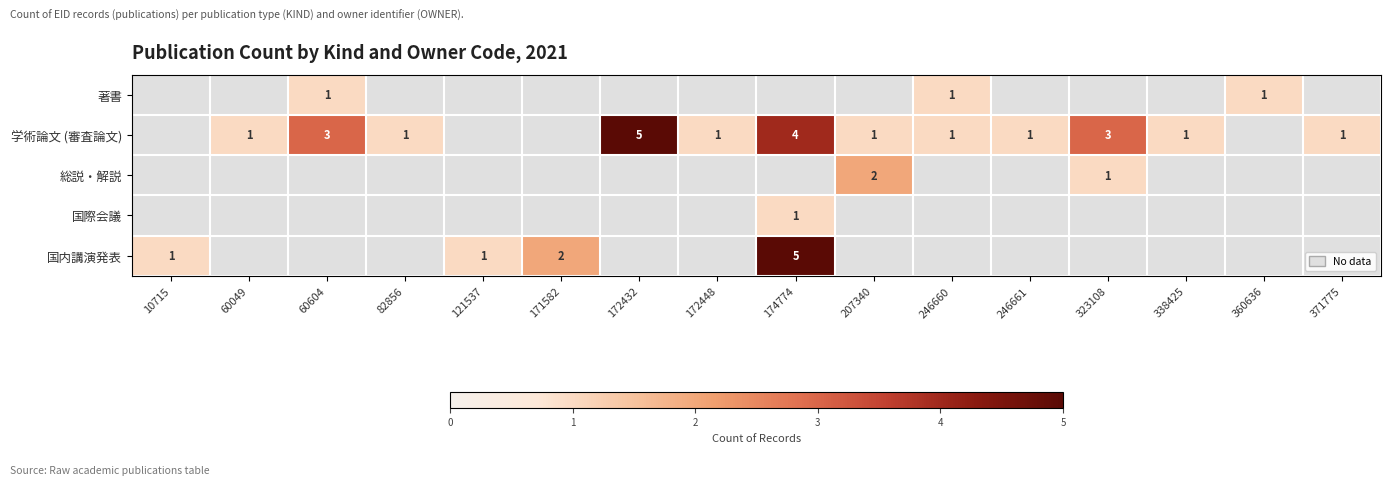

True or false: 学術論文 (審査論文) has a value of 1 at 246660.

True